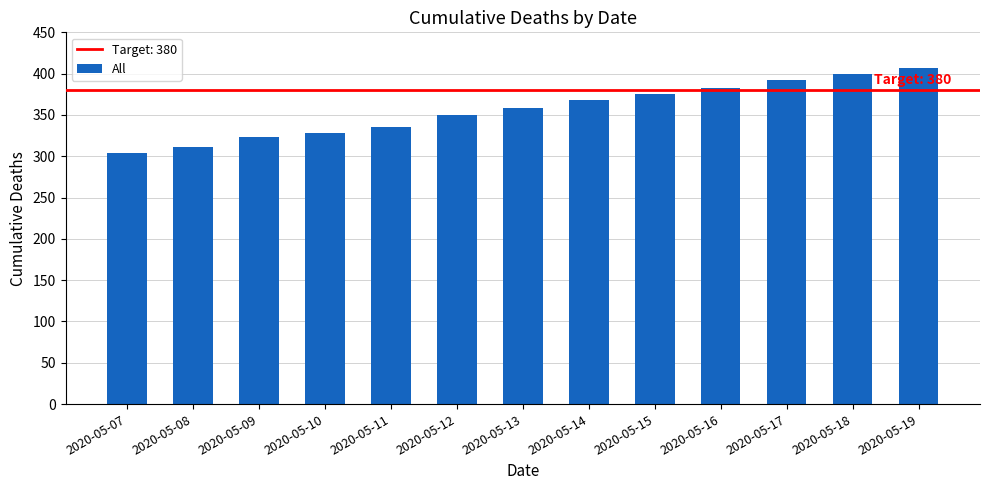

What is the difference between the values at 2020-05-07 and 2020-05-17?

88